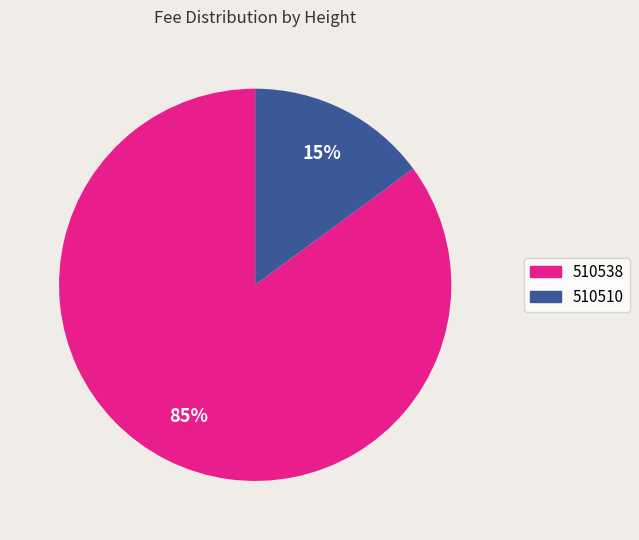

How many slices are in this pie chart?

2